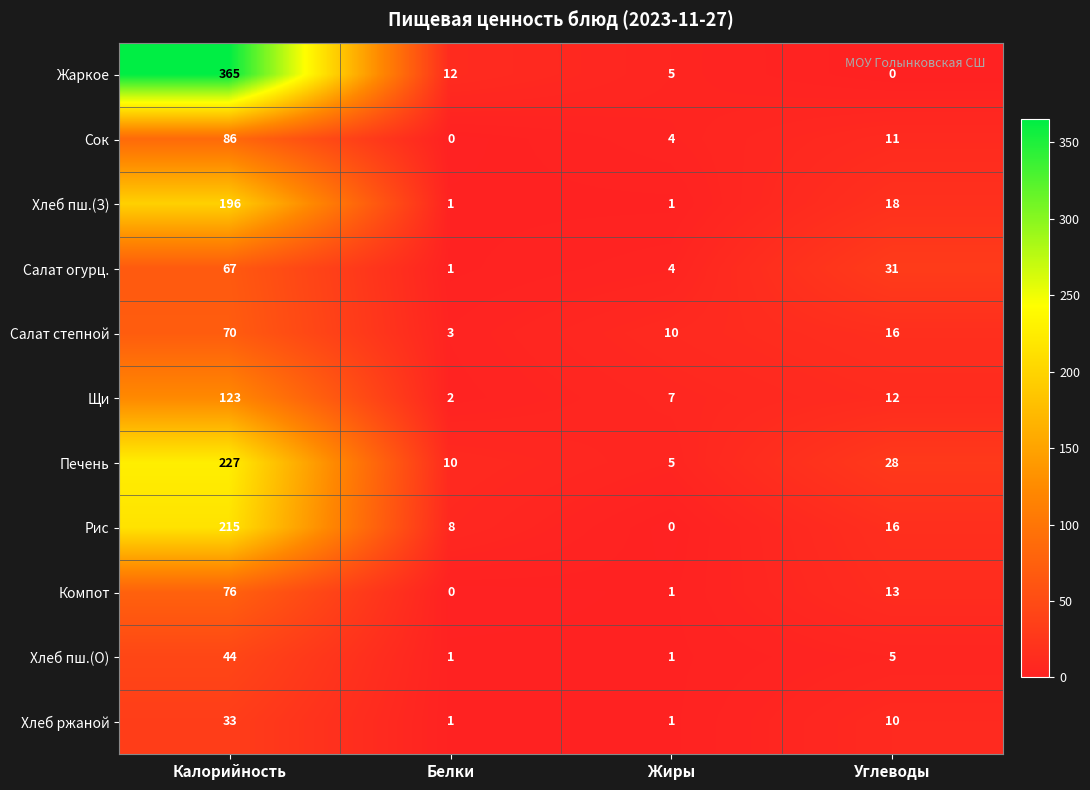

The value of Компот at Калорийность is 76. True or false?

True